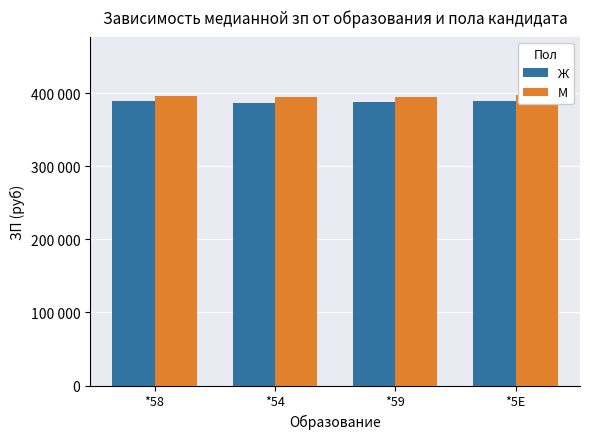

How many categories are shown in the chart?

4